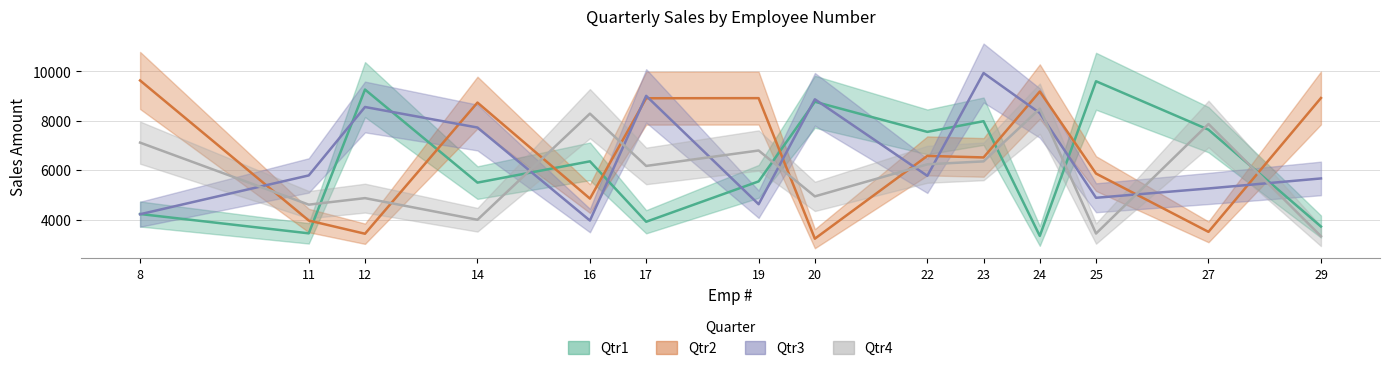

Between which two adjacent categories do Qtr2 and Qtr3 first intersect?

8 and 11